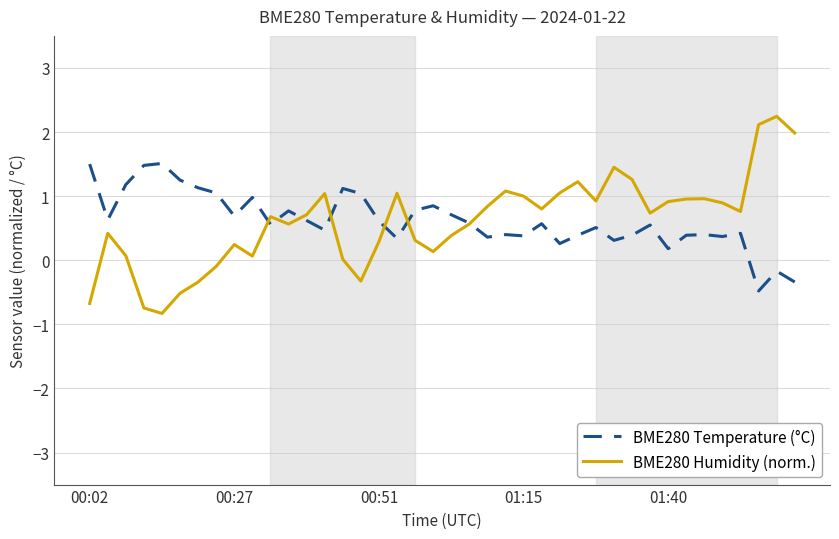

What is the highest value of the BME280 Temperature (°C) series?

1.5